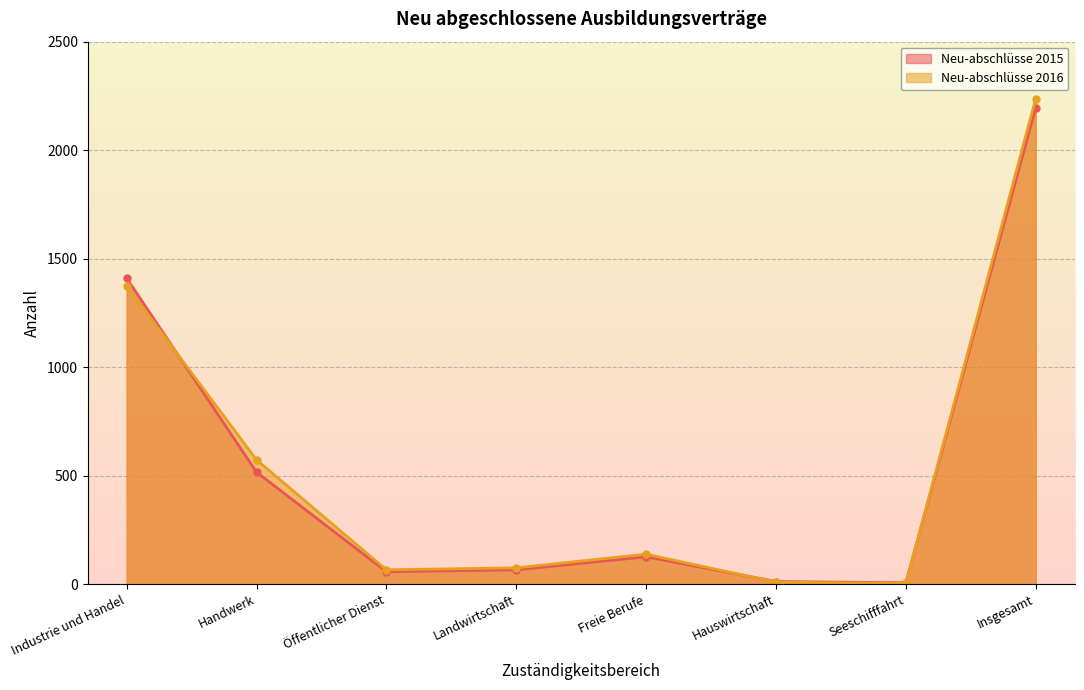

What is the approximate value of Neu-abschlüsse 2015 at Öffentlicher Dienst?

57